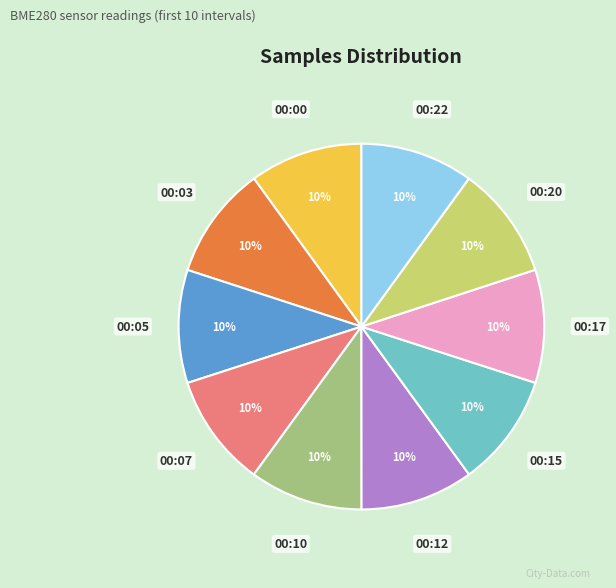

Is there a majority slice in this chart?

No